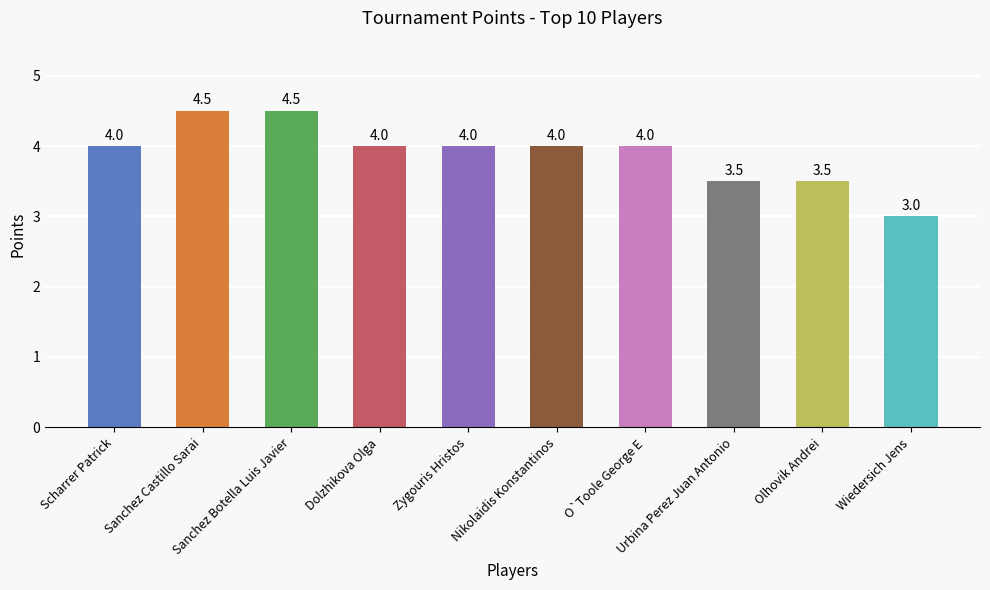

What is the greatest value displayed?

4.5